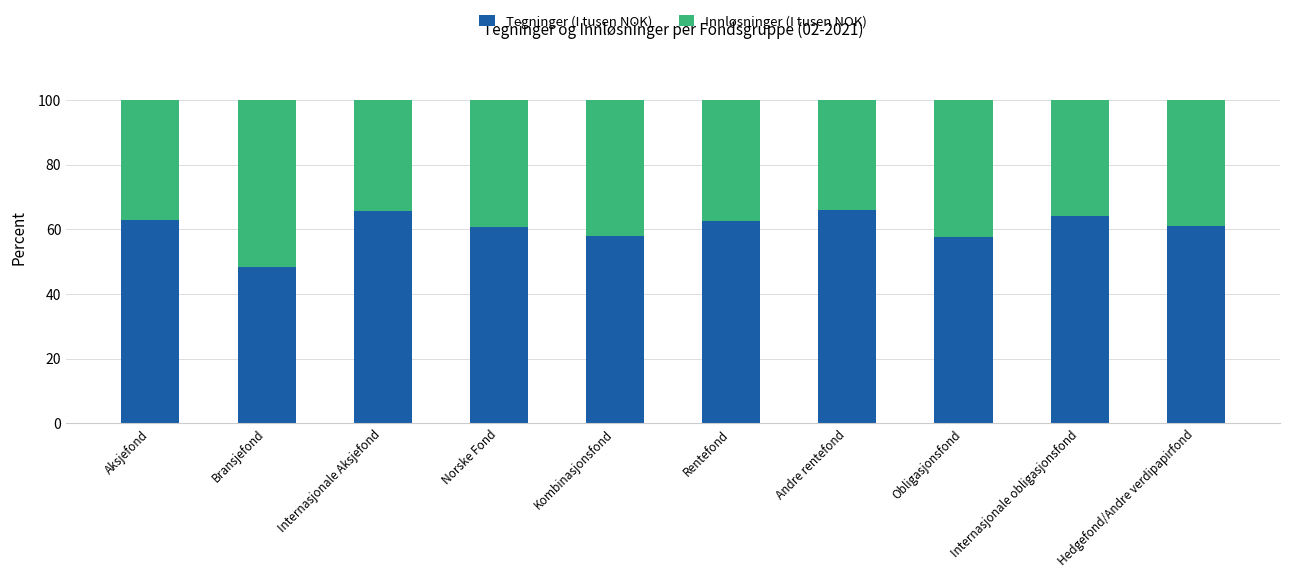

The Tegninger (I tusen NOK) series shows 97.2 at Obligasjonsfond. True or false?

False